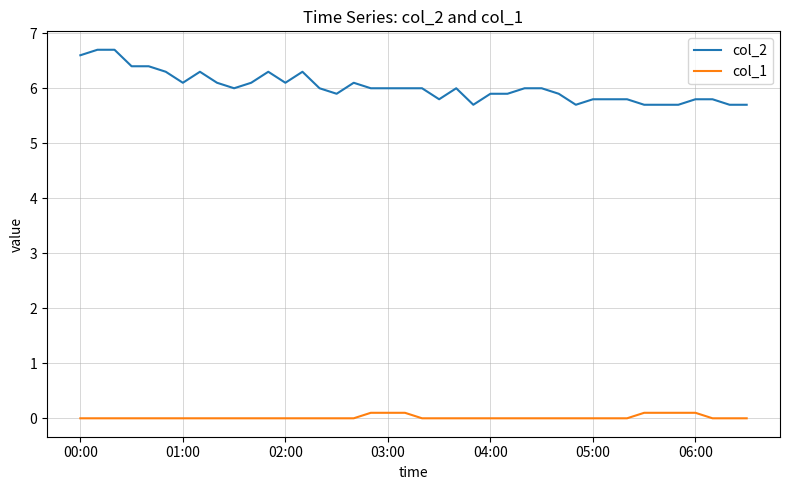

List the series in order of their peak value, lowest first.

col_1, col_2